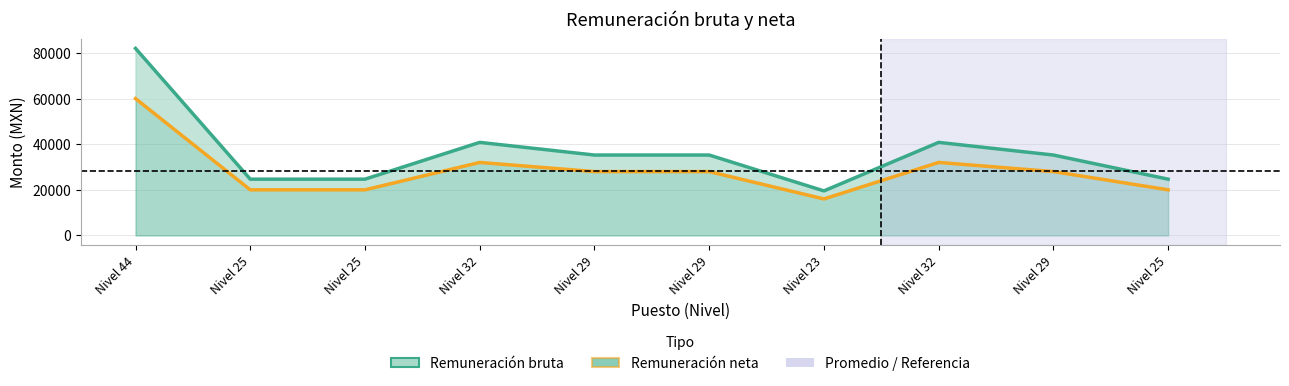

The Remuneración bruta series shows 16095 at Nivel 29. True or false?

False